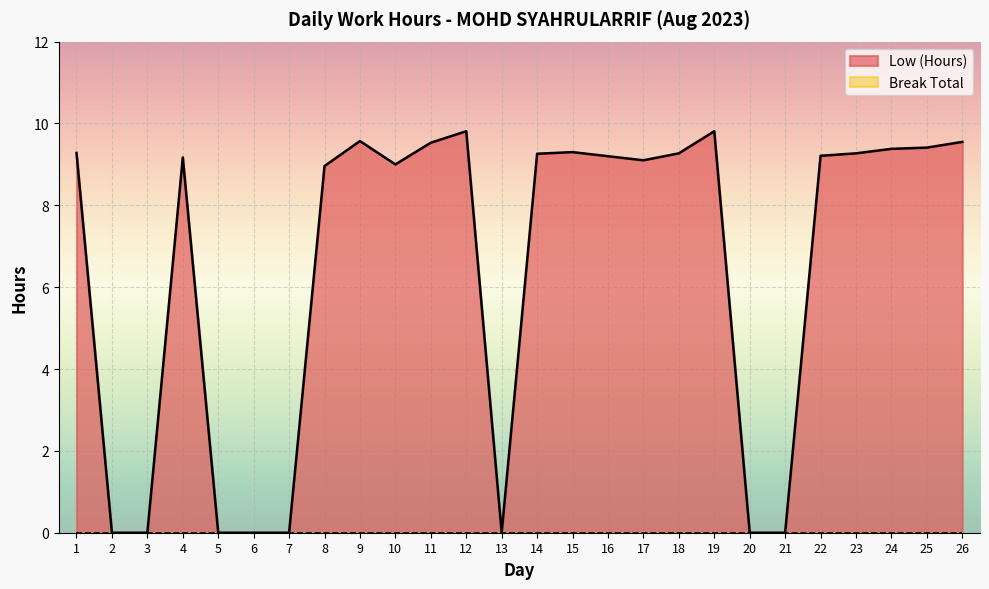

True or false: there are more than 1 points higher than both neighbors.

True